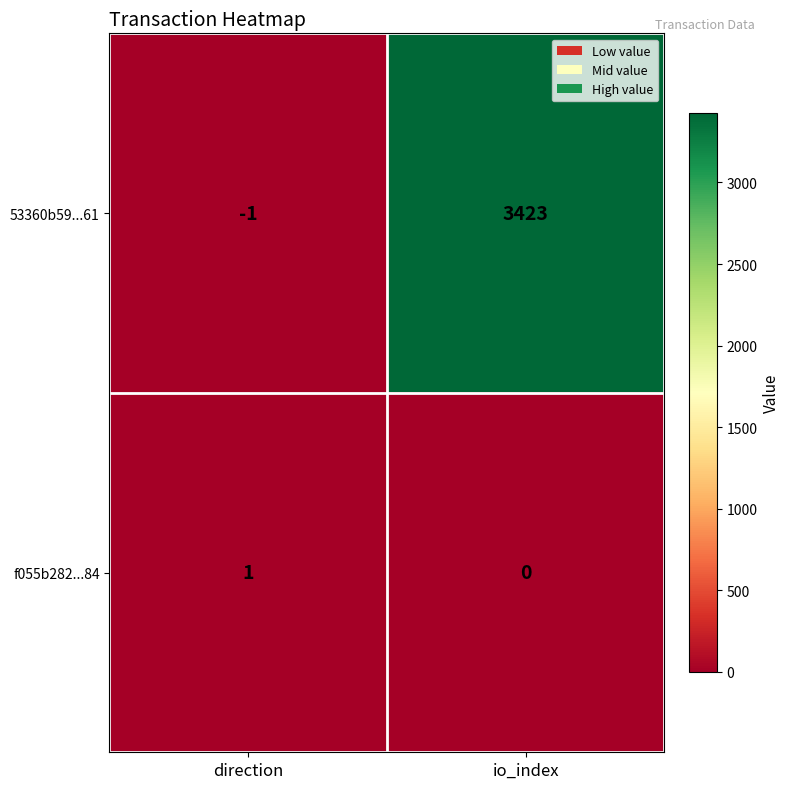

Reading right to left, transcribe all the data shown in this chart.

53360b59...61: io_index=3423	direction=-1
f055b282...84: io_index=0	direction=1